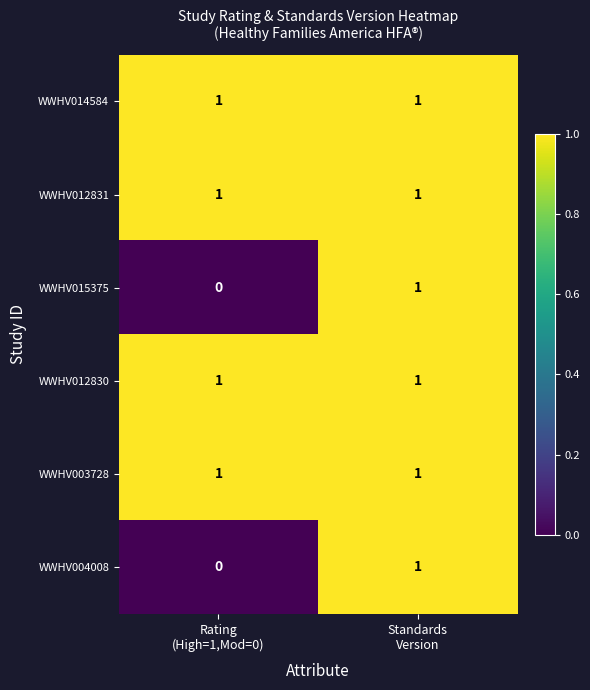

Reading left to right, transcribe all the data shown in this chart.

WWHV014584: 1	1
WWHV012831: 1	1
WWHV015375: 0	1
WWHV012830: 1	1
WWHV003728: 1	1
WWHV004008: 0	1